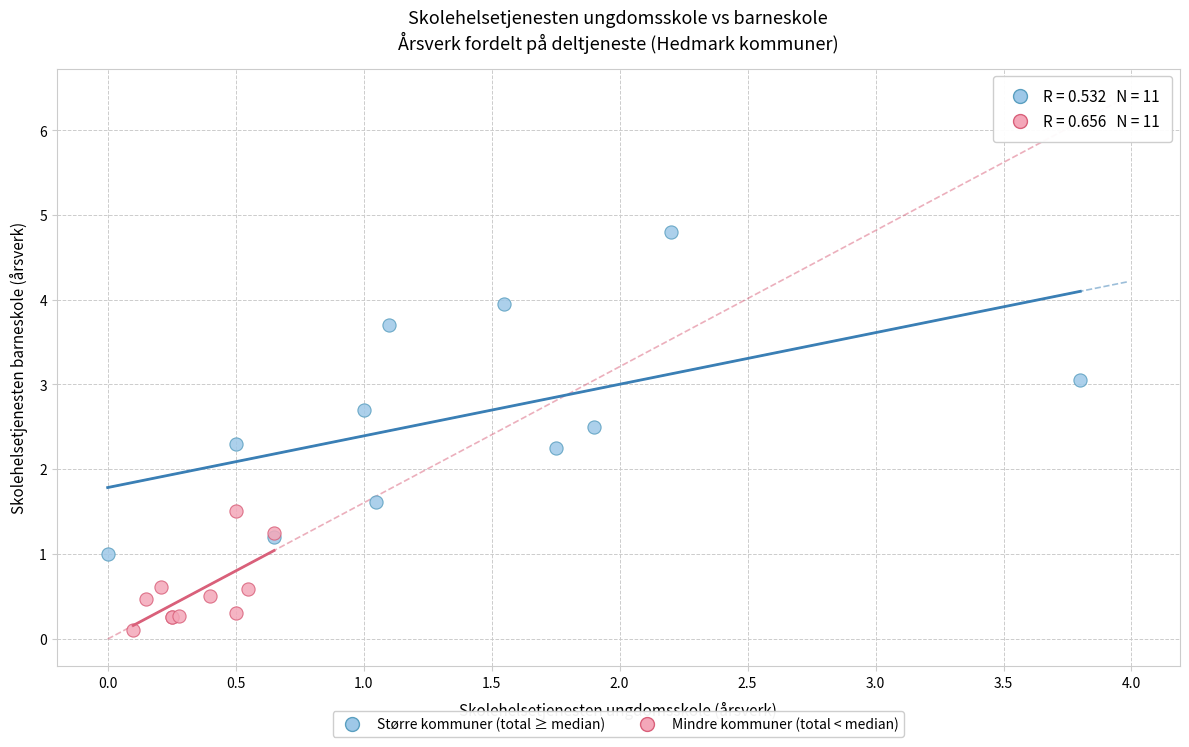

Which series reaches the maximum Y coordinate?

Større kommuner (total ≥ median)